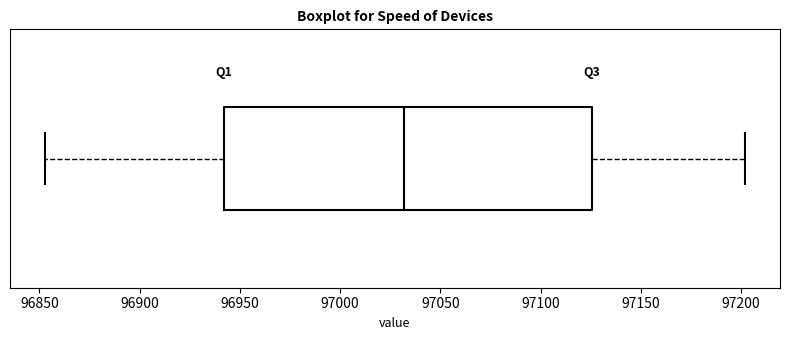

Transcribe this box plot: give where the median line is, the range the box spans, and where the two whiskers end, as read against the x-axis. The values are not printed on the chart, so give them approximately, as read against the axis.

median 97030, box 96940 to 97125, whiskers 96855 to 97200